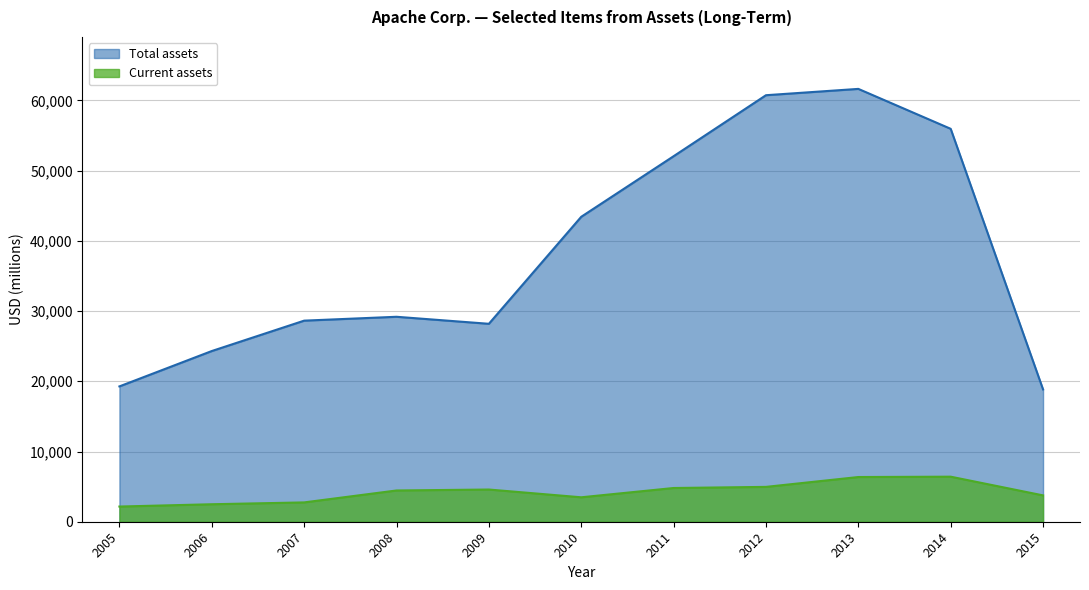

Which has a higher value, 2005 or 2007?

2007